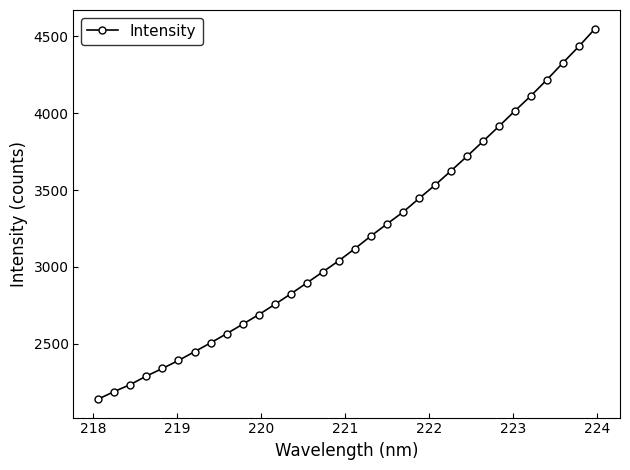

What is the minimum value shown in the chart?

2141.2